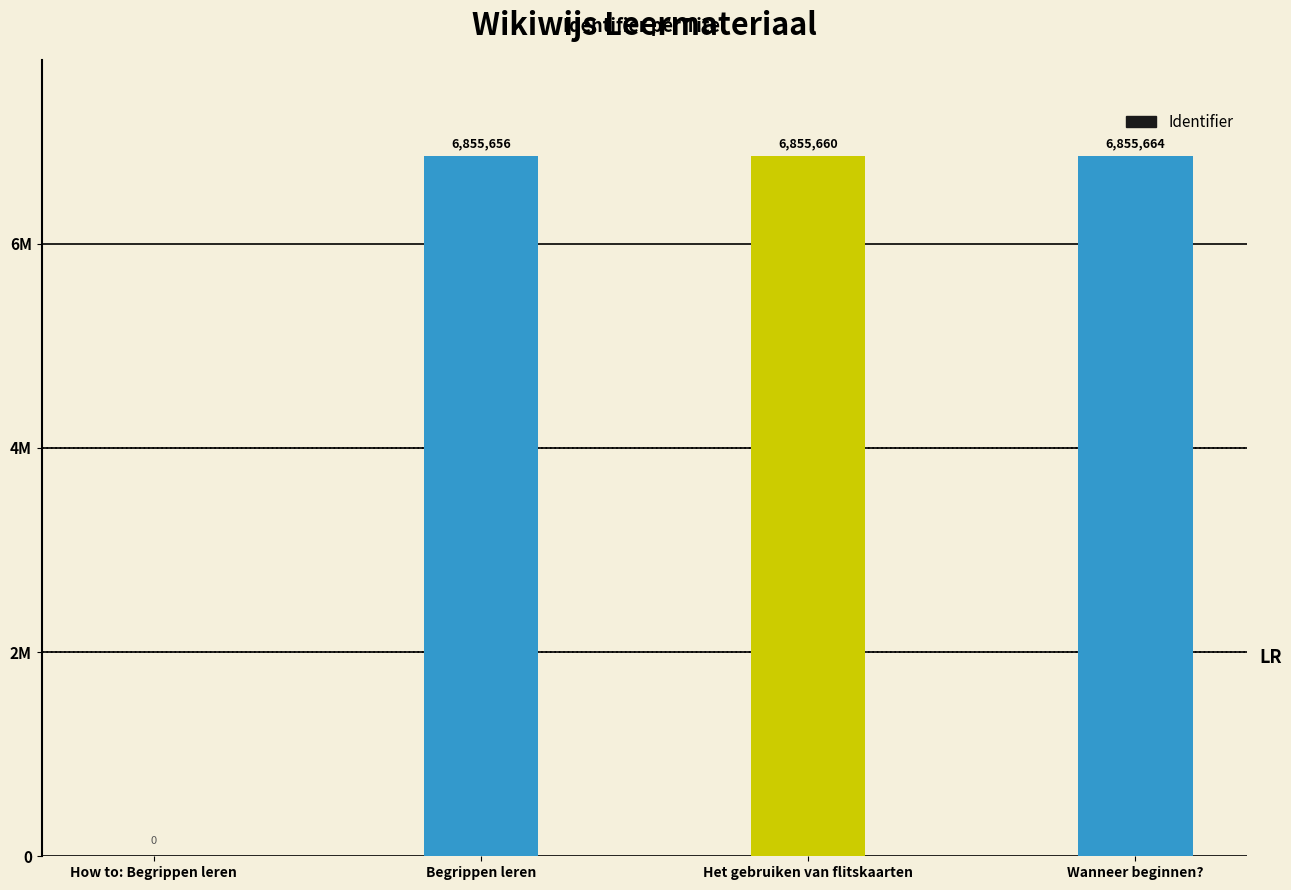

How many data points are less than 6855660?

2